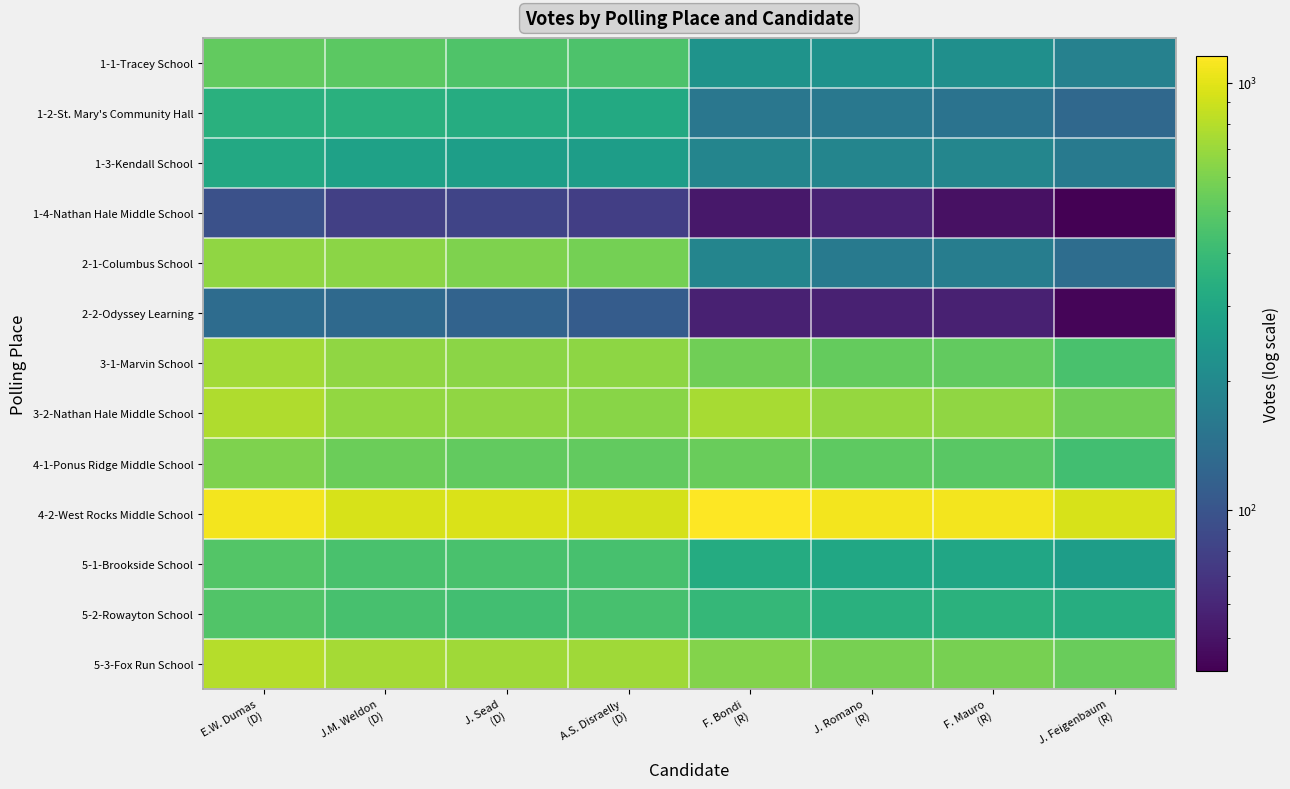

Reading left to right, extract all data points from this chart.

1-1-Tracey School: E.W. Dumas
(D)=520	J.M. Weldon
(D)=503	J. Sead
(D)=463	A.S. Disraelly
(D)=456	F. Bondi
(R)=230	J. Romano
(R)=226	F. Mauro
(R)=220	J. Feigenbaum
(R)=181
1-2-St. Mary's Community Hall: E.W. Dumas
(D)=345	J.M. Weldon
(D)=346	J. Sead
(D)=327	A.S. Disraelly
(D)=315	F. Bondi
(R)=156	J. Romano
(R)=159	F. Mauro
(R)=149	J. Feigenbaum
(R)=128
1-3-Kendall School: E.W. Dumas
(D)=311	J.M. Weldon
(D)=280	J. Sead
(D)=269	A.S. Disraelly
(D)=265	F. Bondi
(R)=190	J. Romano
(R)=190	F. Mauro
(R)=192	J. Feigenbaum
(R)=162
1-4-Nathan Hale Middle School: E.W. Dumas
(D)=95	J.M. Weldon
(D)=79	J. Sead
(D)=83	A.S. Disraelly
(D)=78	F. Bondi
(R)=52	J. Romano
(R)=58	F. Mauro
(R)=49	J. Feigenbaum
(R)=42
2-1-Columbus School: E.W. Dumas
(D)=668	J.M. Weldon
(D)=647	J. Sead
(D)=604	A.S. Disraelly
(D)=576	F. Bondi
(R)=190	J. Romano
(R)=164	F. Mauro
(R)=172	J. Feigenbaum
(R)=138
2-2-Odyssey Learning: E.W. Dumas
(D)=136	J.M. Weldon
(D)=131	J. Sead
(D)=120	A.S. Disraelly
(D)=110	F. Bondi
(R)=57	J. Romano
(R)=57	F. Mauro
(R)=57	J. Feigenbaum
(R)=44
3-1-Marvin School: E.W. Dumas
(D)=732	J.M. Weldon
(D)=666	J. Sead
(D)=652	A.S. Disraelly
(D)=653	F. Bondi
(R)=565	J. Romano
(R)=530	F. Mauro
(R)=522	J. Feigenbaum
(R)=444
3-2-Nathan Hale Middle School: E.W. Dumas
(D)=775	J.M. Weldon
(D)=677	J. Sead
(D)=661	A.S. Disraelly
(D)=643	F. Bondi
(R)=743	J. Romano
(R)=686	F. Mauro
(R)=668	J. Feigenbaum
(R)=565
4-1-Ponus Ridge Middle School: E.W. Dumas
(D)=611	J.M. Weldon
(D)=545	J. Sead
(D)=518	A.S. Disraelly
(D)=523	F. Bondi
(R)=542	J. Romano
(R)=504	F. Mauro
(R)=492	J. Feigenbaum
(R)=424
4-2-West Rocks Middle School: E.W. Dumas
(D)=1087	J.M. Weldon
(D)=944	J. Sead
(D)=950	A.S. Disraelly
(D)=937	F. Bondi
(R)=1153	J. Romano
(R)=1089	F. Mauro
(R)=1084	J. Feigenbaum
(R)=945
5-1-Brookside School: E.W. Dumas
(D)=475	J.M. Weldon
(D)=446	J. Sead
(D)=447	A.S. Disraelly
(D)=439	F. Bondi
(R)=322	J. Romano
(R)=304	F. Mauro
(R)=299	J. Feigenbaum
(R)=267
5-2-Rowayton School: E.W. Dumas
(D)=470	J.M. Weldon
(D)=437	J. Sead
(D)=424	A.S. Disraelly
(D)=441	F. Bondi
(R)=381	J. Romano
(R)=346	F. Mauro
(R)=347	J. Feigenbaum
(R)=331
5-3-Fox Run School: E.W. Dumas
(D)=797	J.M. Weldon
(D)=735	J. Sead
(D)=722	A.S. Disraelly
(D)=722	F. Bondi
(R)=624	J. Romano
(R)=587	F. Mauro
(R)=582	J. Feigenbaum
(R)=541